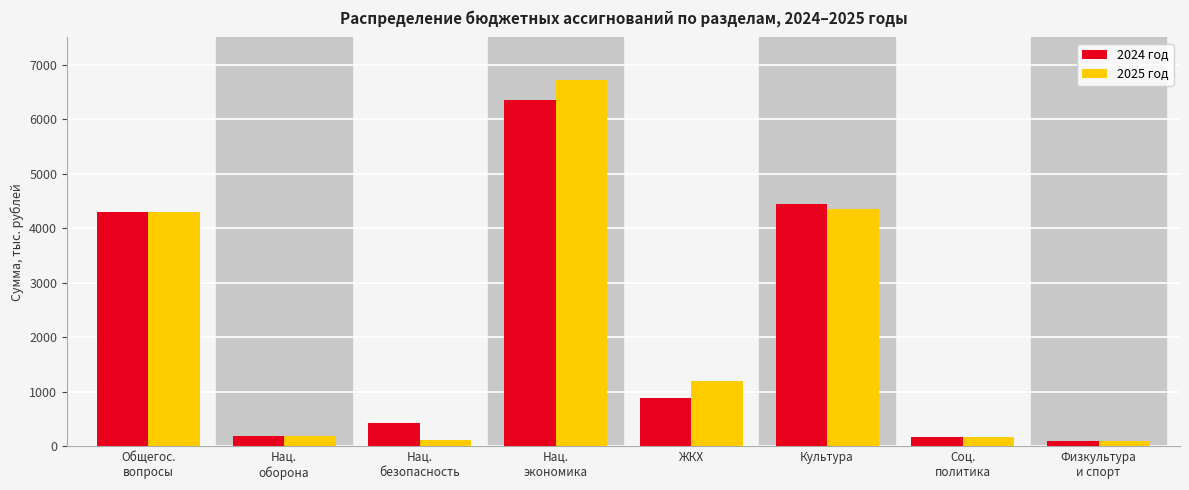

Rank the series at Культура from highest to lowest value.

2024 год, 2025 год